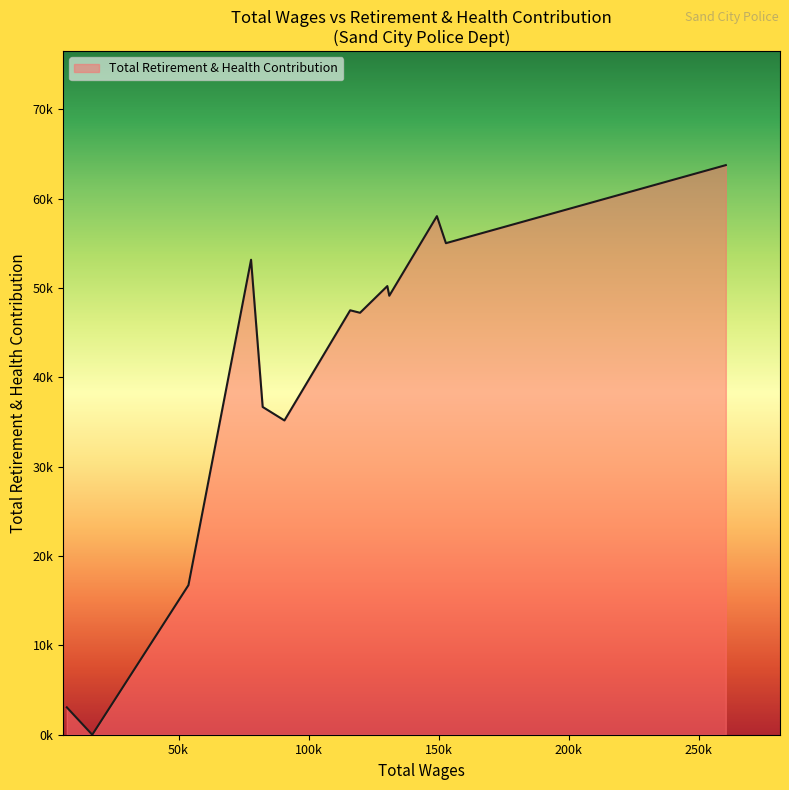

What is the difference between the maximum and minimum values?

63773